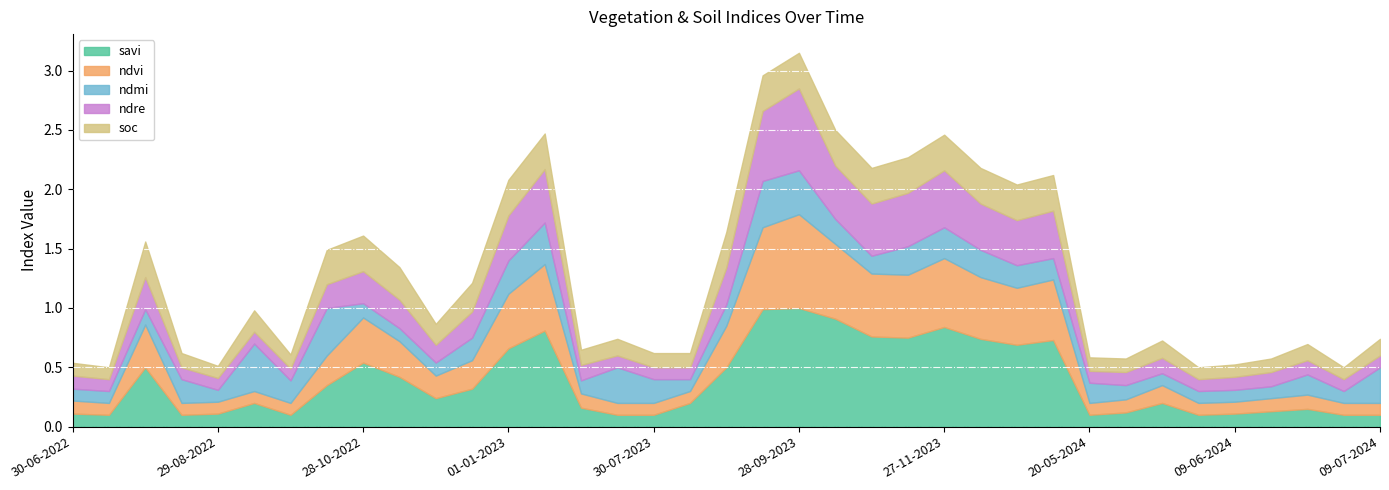

What is the maximum value shown in the chart?

1.0